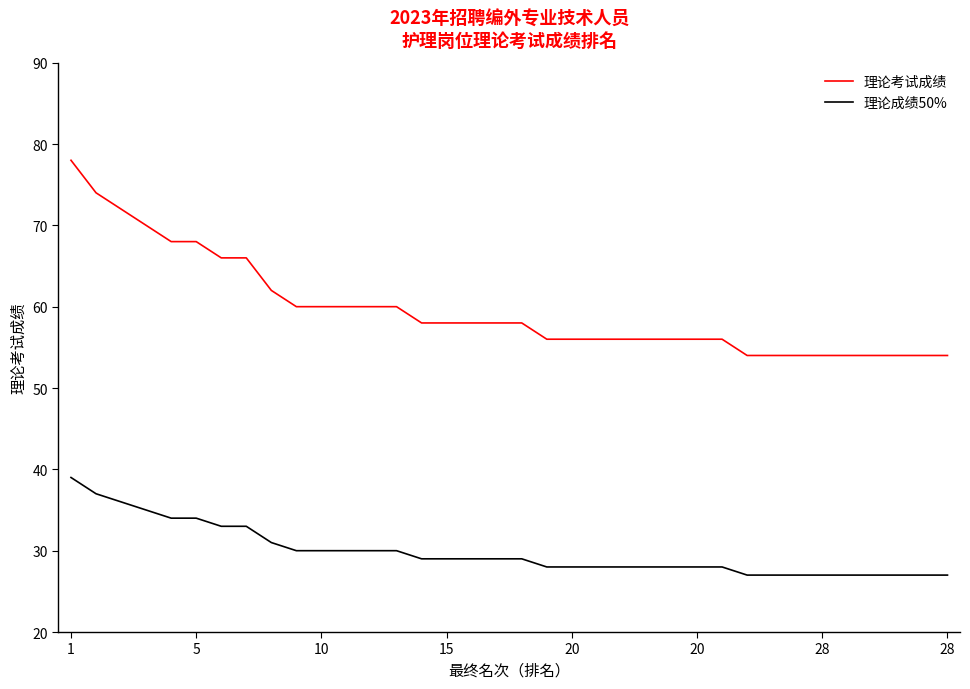

Which series has the largest total across all categories?

理论考试成绩